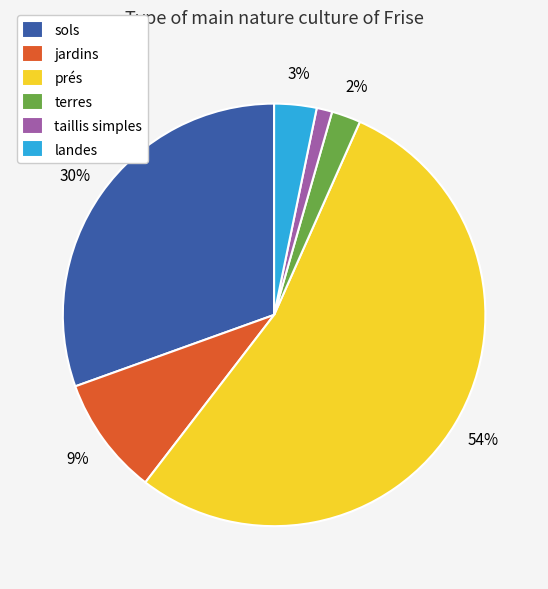

Which slice is the smallest?

taillis simples